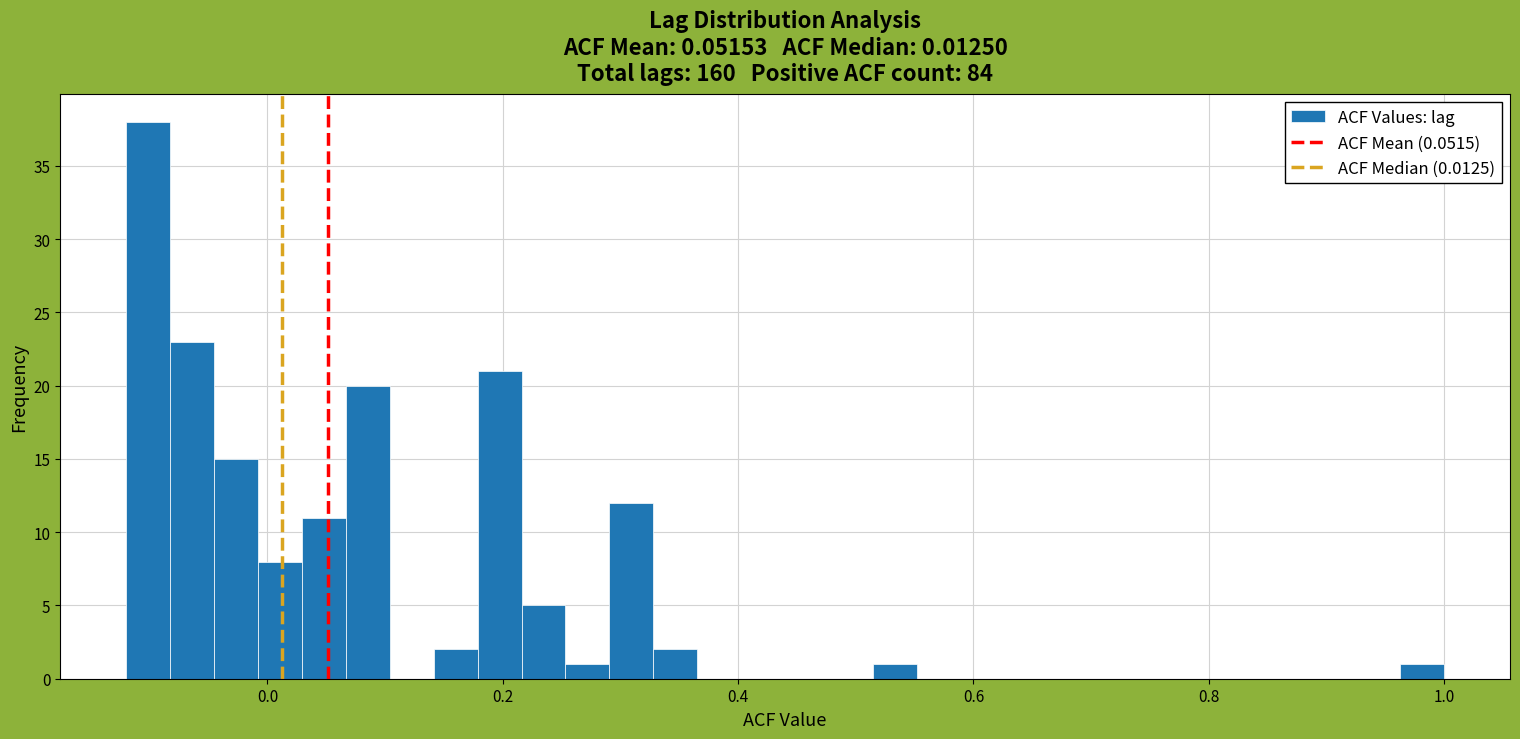

Read against the x-axis, roughly where is the centre of the tallest bar?

-0.10